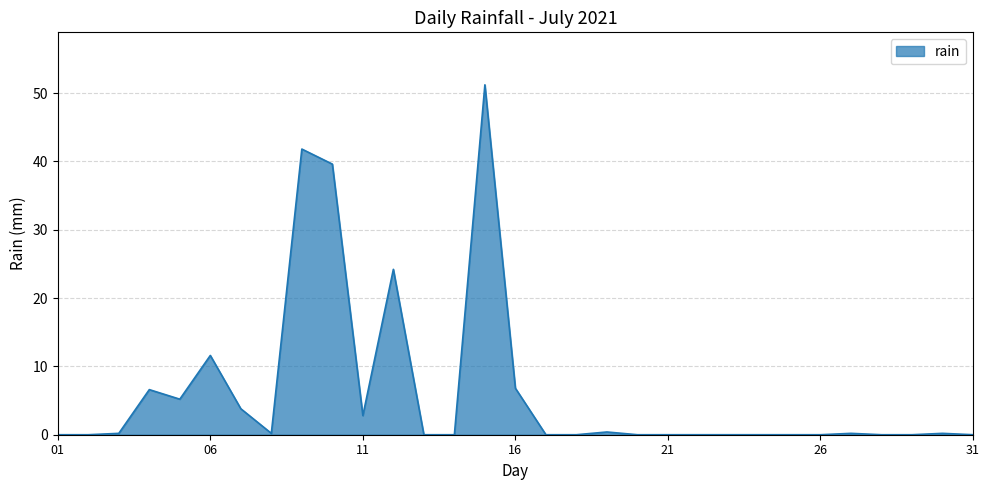

What is the difference between the maximum and minimum values?

51.2